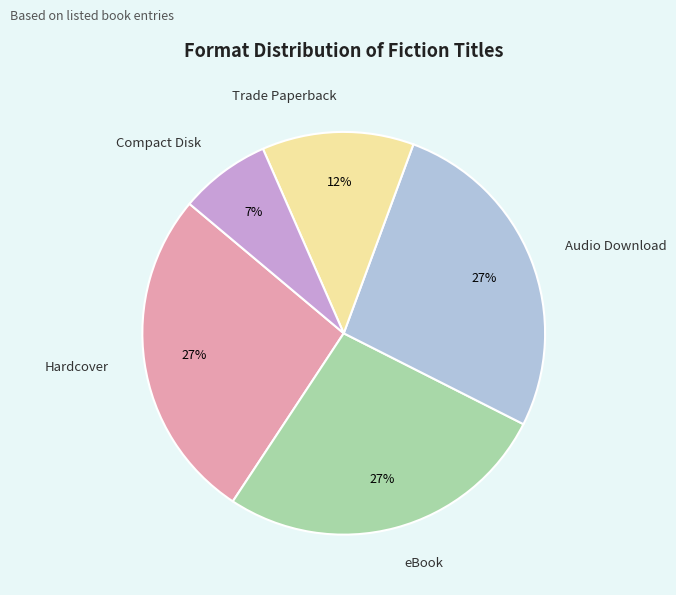

How many segments does this pie chart have?

5